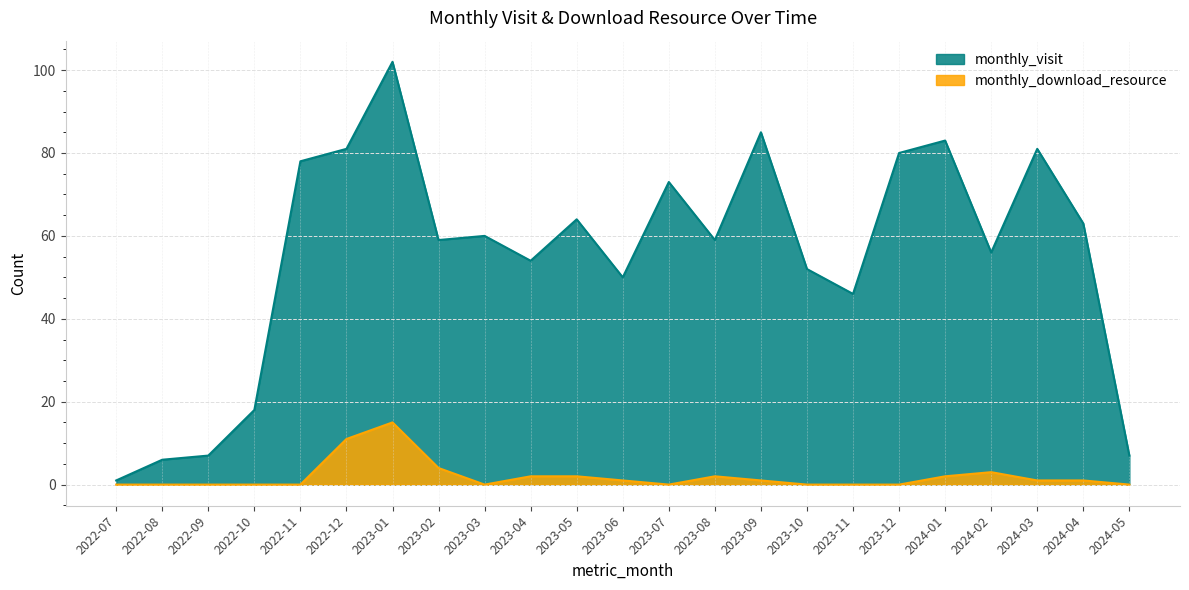

True or false: monthly_download_resource has a value of 24 at 2023-01.

False